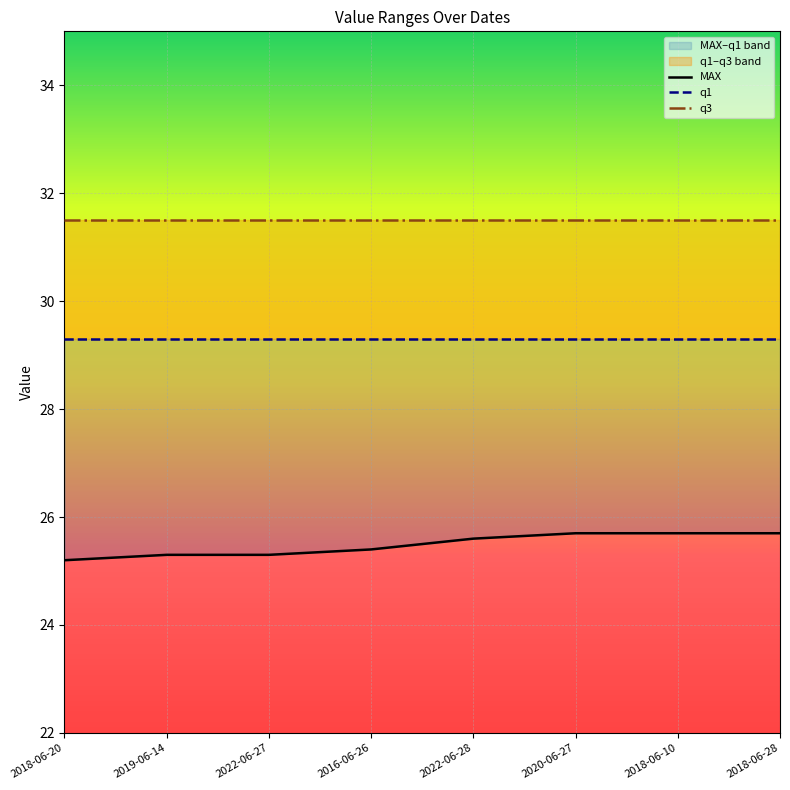

What is the value of the q3 point at the 7th from the left?

31.5